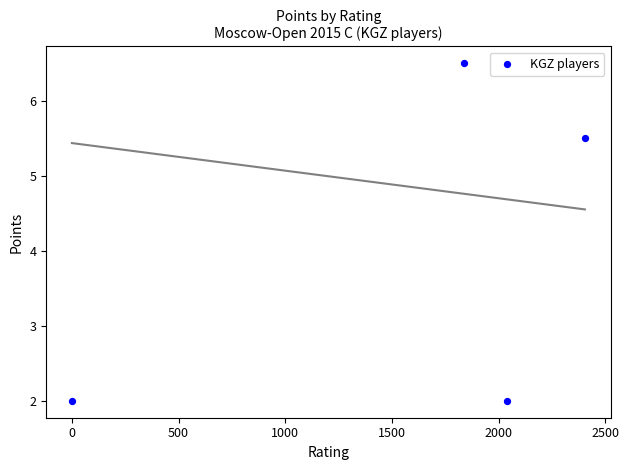

What Y value in the scatter plot is closest to 4?

5.5